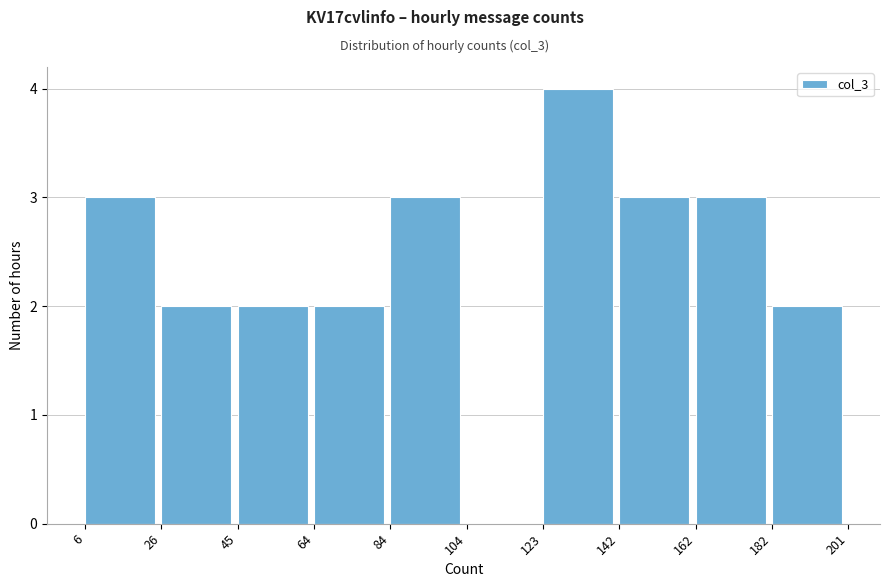

Over which range of the x-axis is the bar tallest?

123 to 142